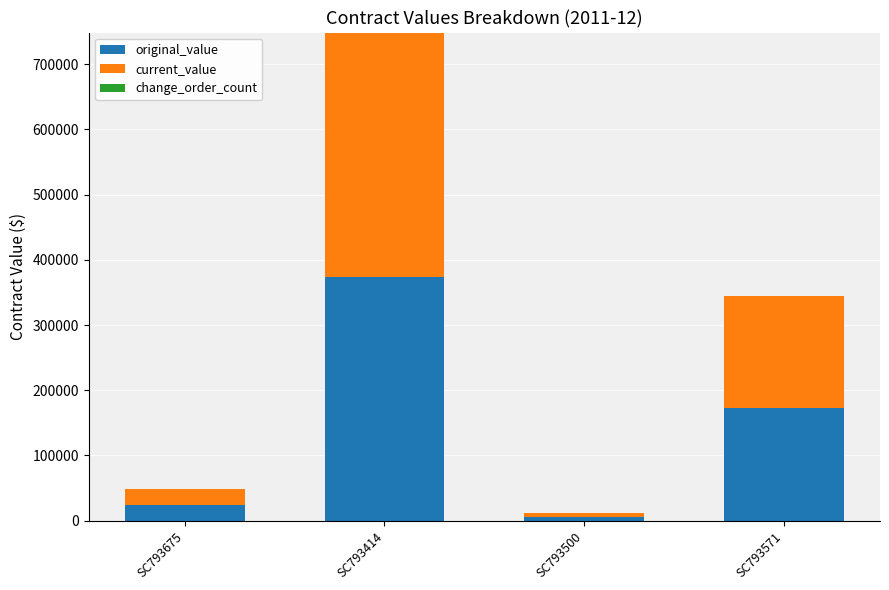

Is it true that original_value equals 245692.9 at SC793414?

False